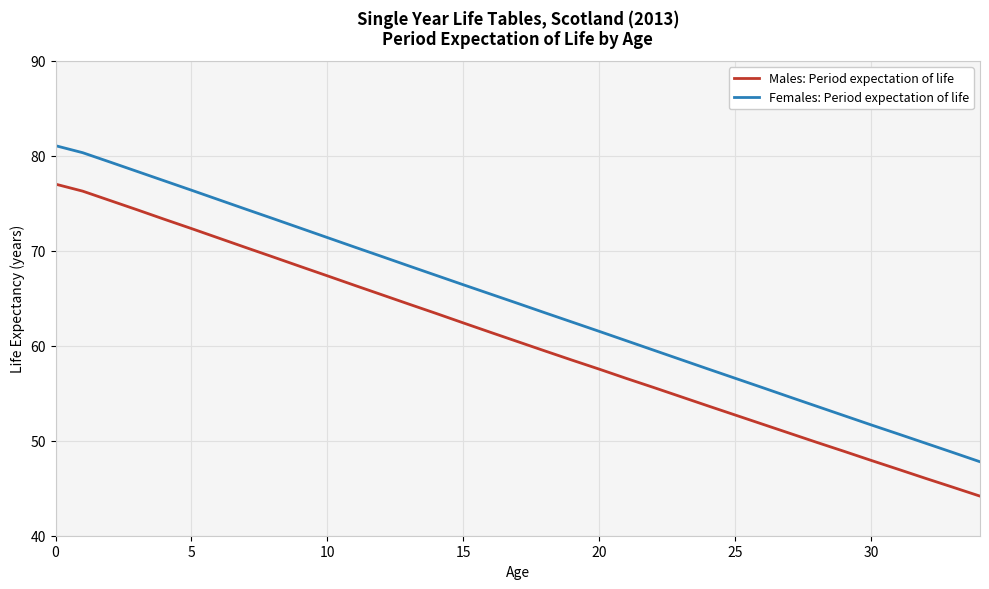

Rank the series by their maximum value, from highest to lowest.

Females: Period expectation of life, Males: Period expectation of life